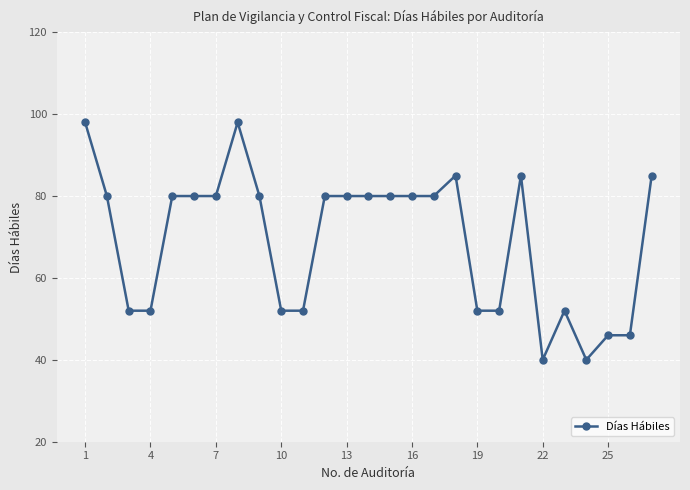

Reading right to left, list all the values displayed in this chart.

85	46	46	40	52	40	85	52	52	85	80	80	80	80	80	80	52	52	80	98	80	80	80	52	52	80	98